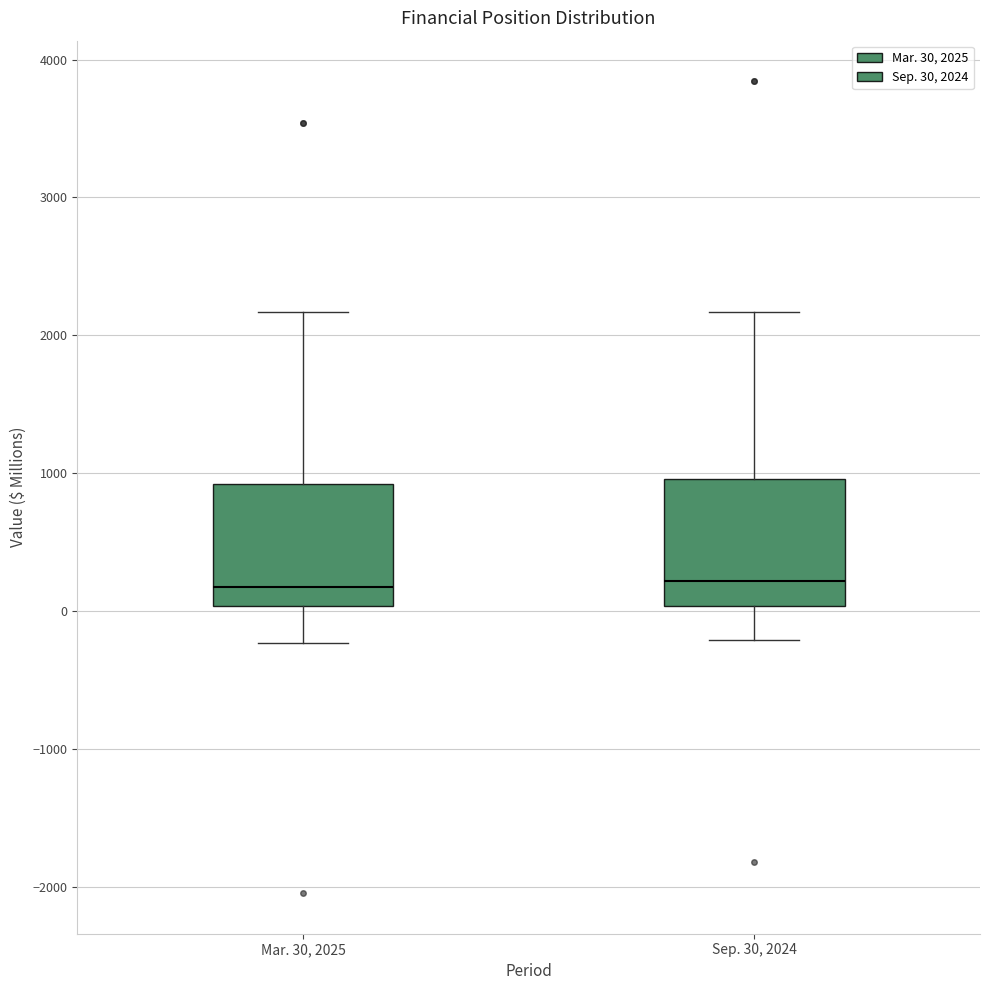

Reading left to right, transcribe this box plot: for each box, give where its median line is, the range the box spans, and where its two whiskers end, as read against the y-axis. The values are not printed on the chart, so give them approximately, as read against the axis.

Mar. 30, 2025: median 200, box 0 to 900, whiskers -200 to 2200
Sep. 30, 2024: median 200, box 0 to 1000, whiskers -200 to 2200